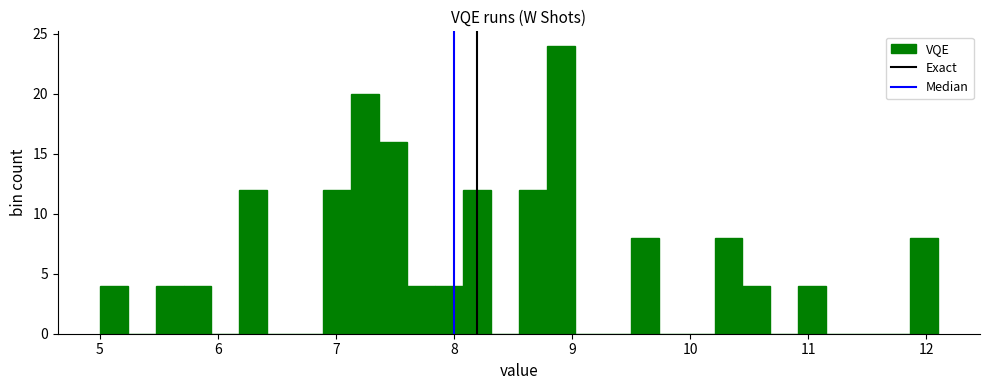

Read against the x-axis, roughly where is the centre of the tallest bar?

8.9